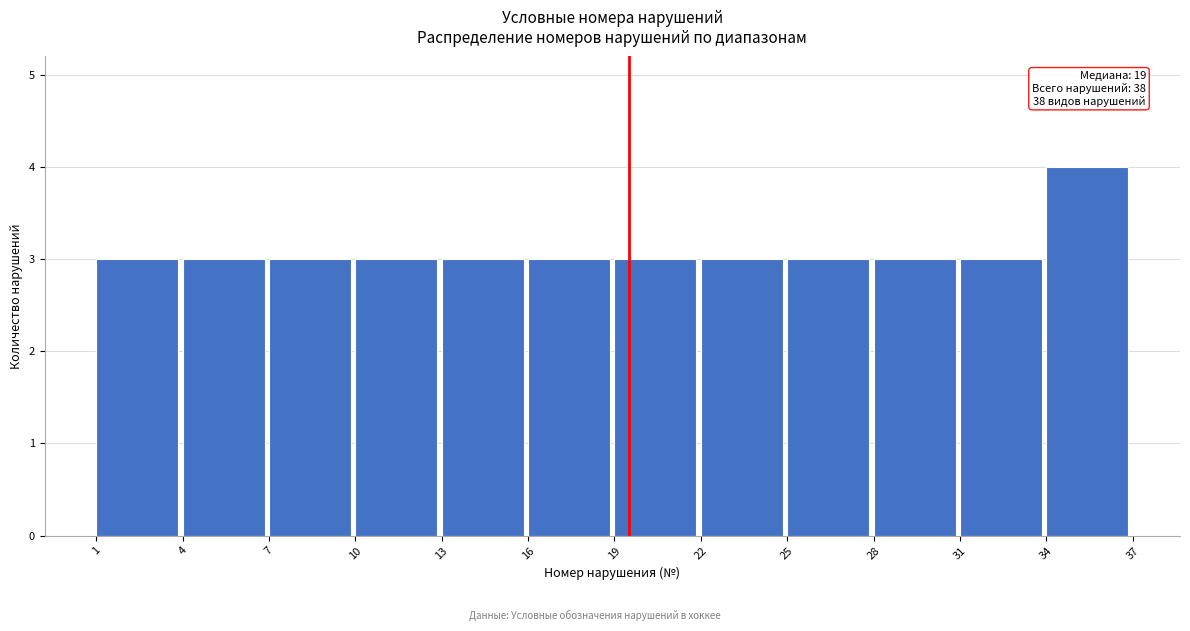

Which range on the x-axis has the tallest bar?

34 to 37